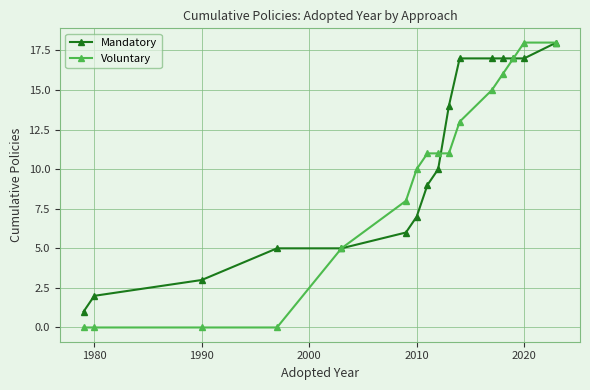

Which series has the largest range (max minus min)?

Voluntary